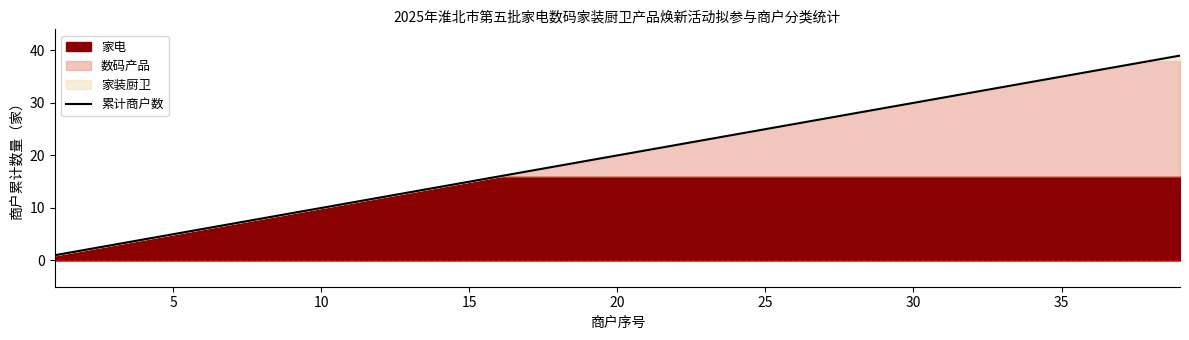

The value of 累计商户数 at 25 is 8. True or false?

False